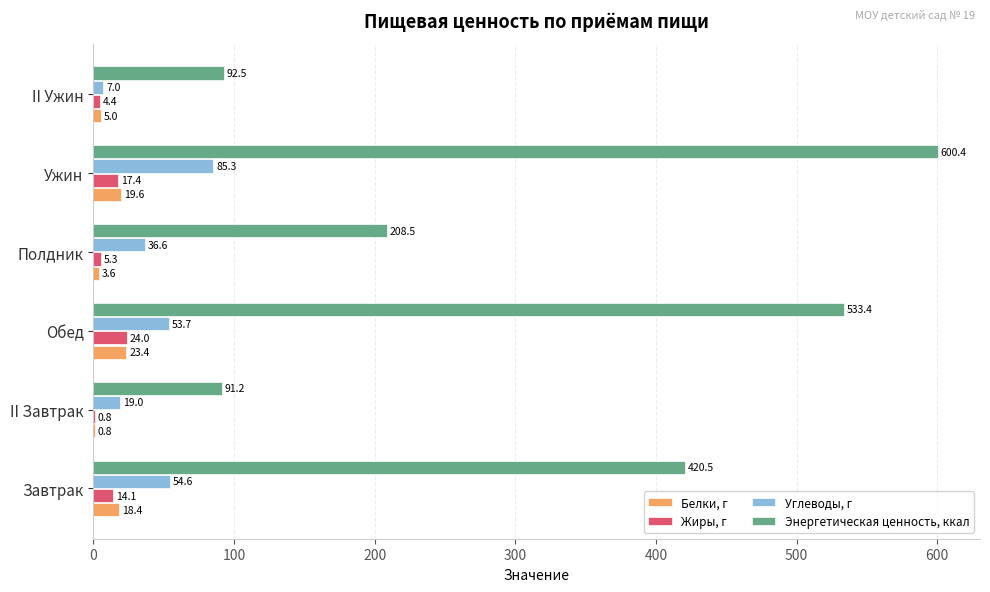

What is the greatest value displayed?

600.4